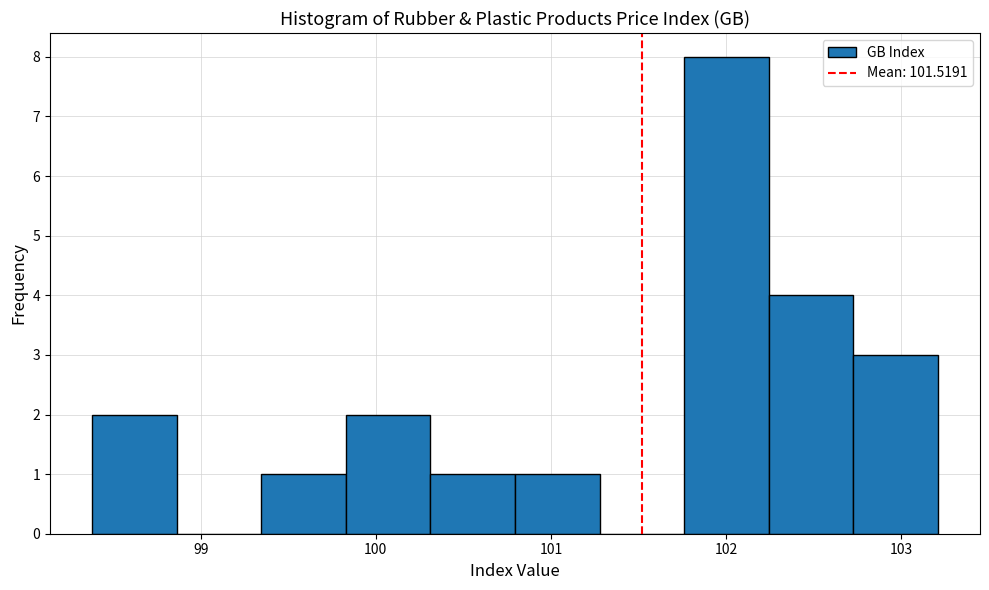

Over which range of the x-axis is the bar tallest?

101.8 to 102.2